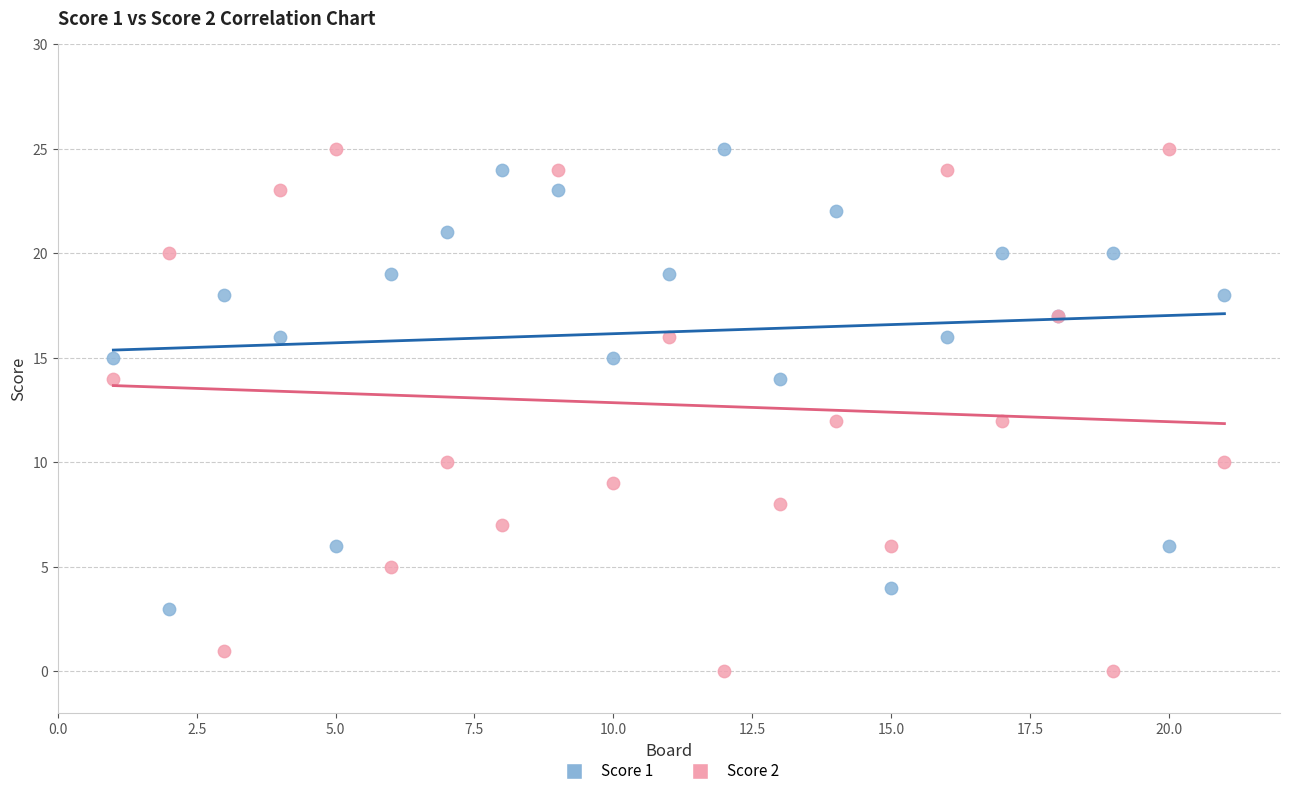

Which series contains the lowest Y value?

Score 2